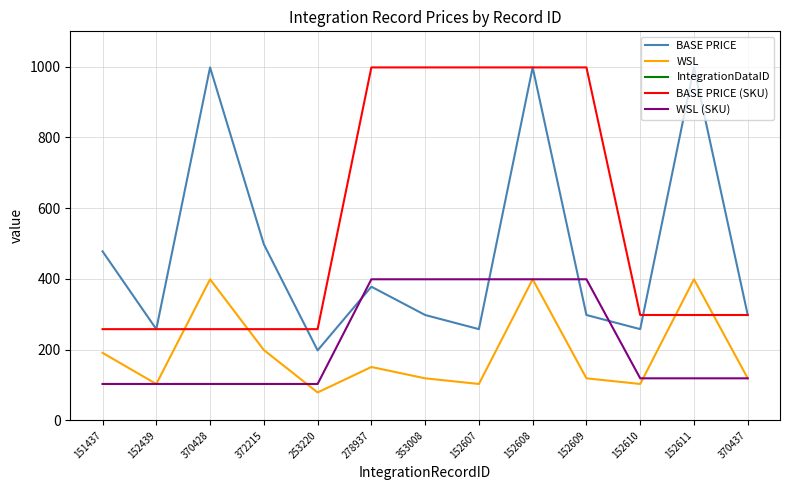

Which series changed the most between 152439 and 152609?

BASE PRICE (SKU)